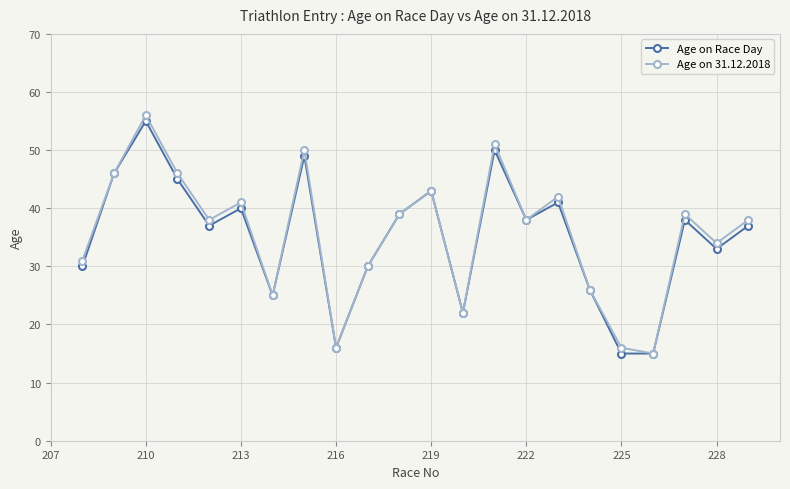

What is the greatest value displayed?

56